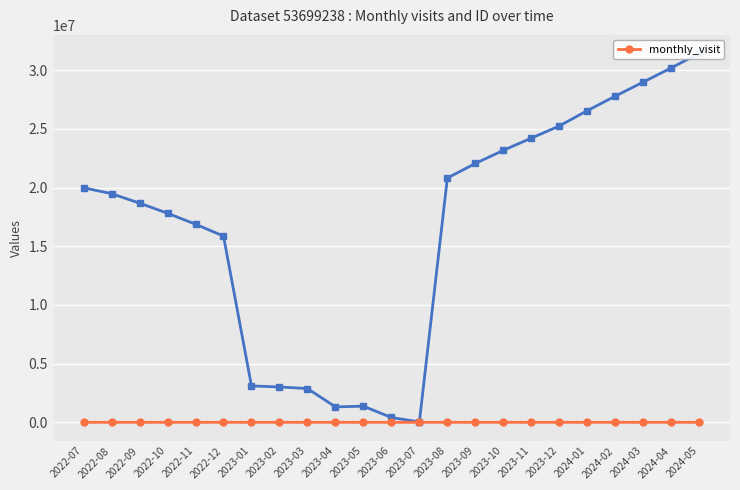

How many categories are shown in the chart?

23